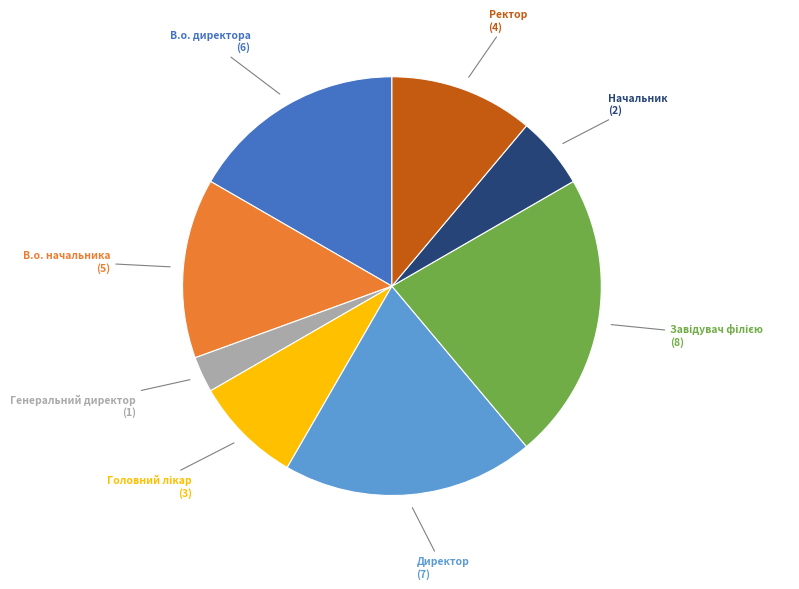

Is there any slice that represents more than half of the pie?

No